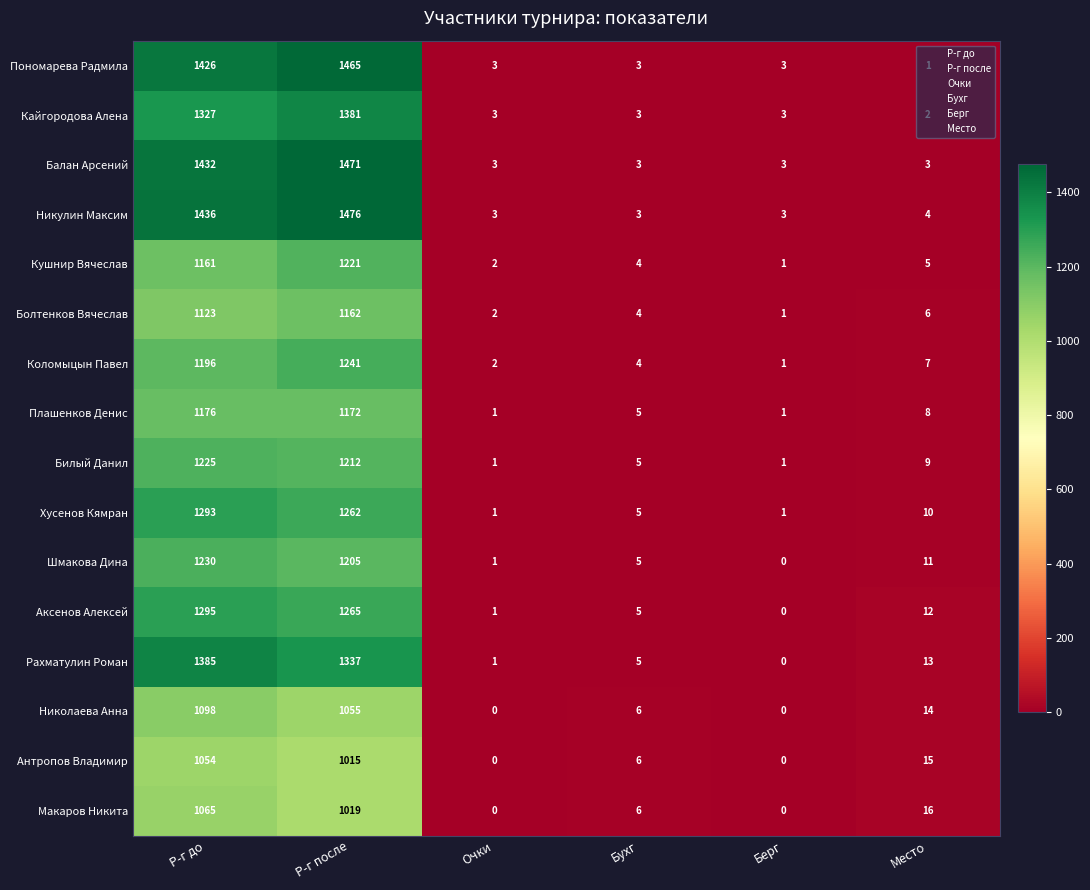

Is the value of Плашенков Денис at Берг greater than the value of Кушнир Вячеслав at Место?

No